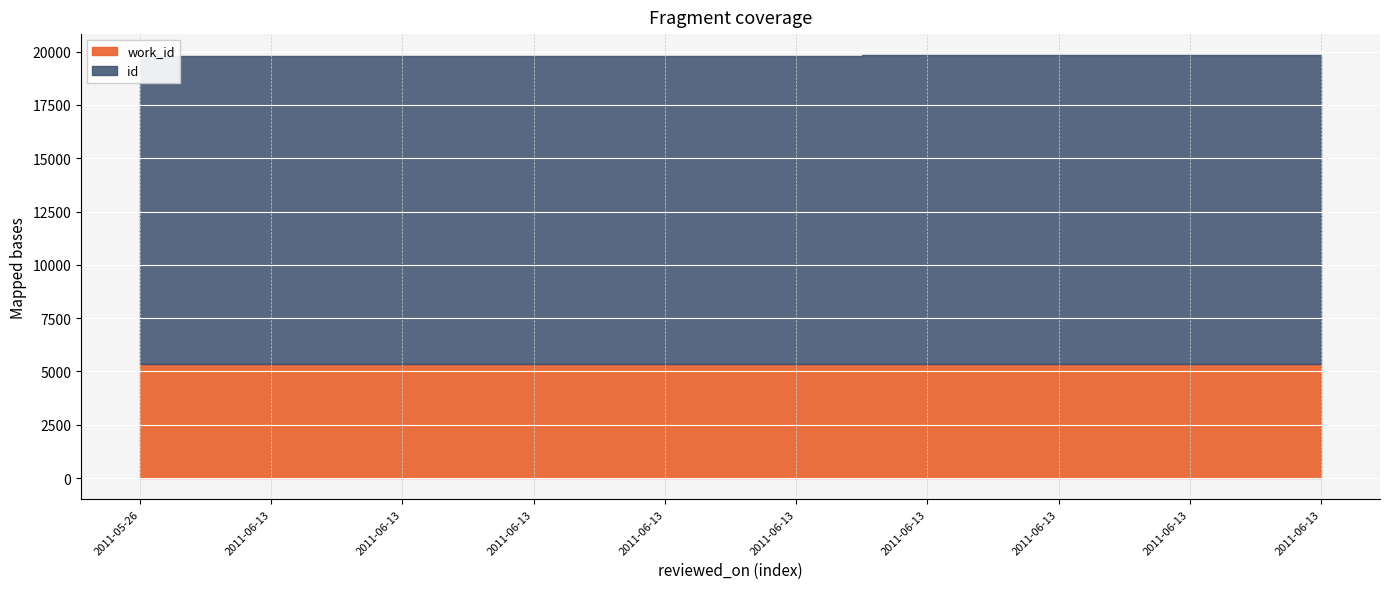

Which series has the largest total across all categories?

id